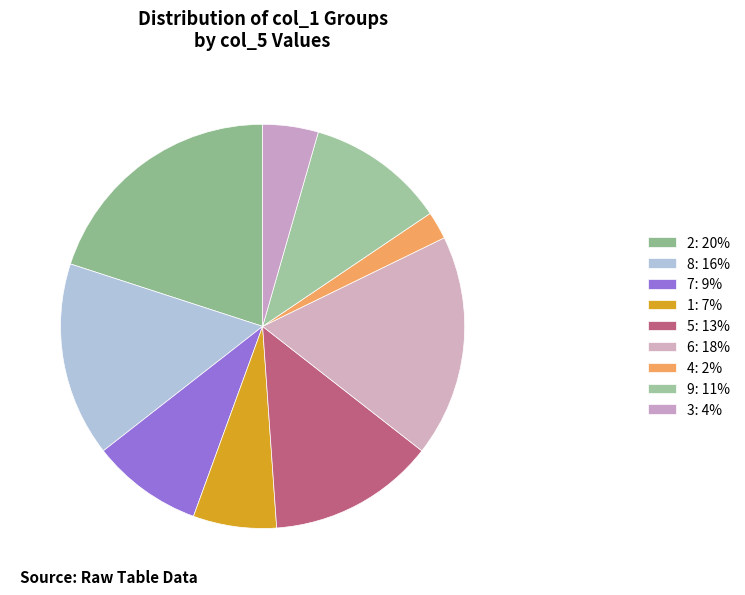

Approximately how many times larger is the value at 6 compared to 9?

1.6